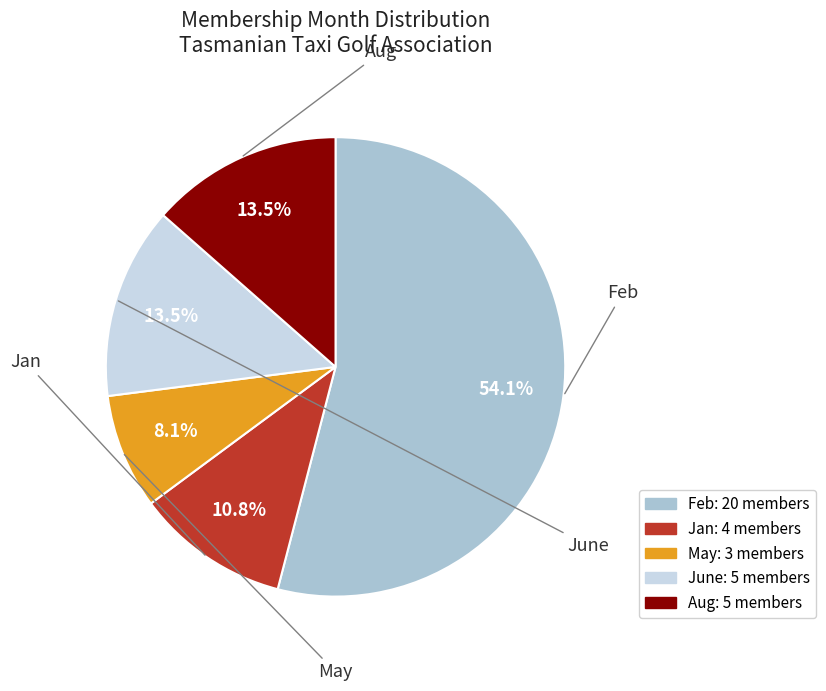

To the nearest percent, what portion does Feb represent?

54%